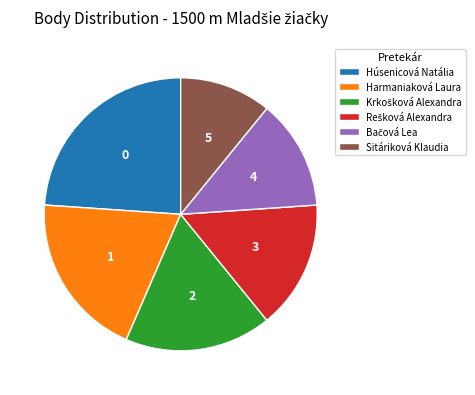

What is the ratio of the value at Húsenicová Natália to the value at Harmaniaková Laura?

1.2